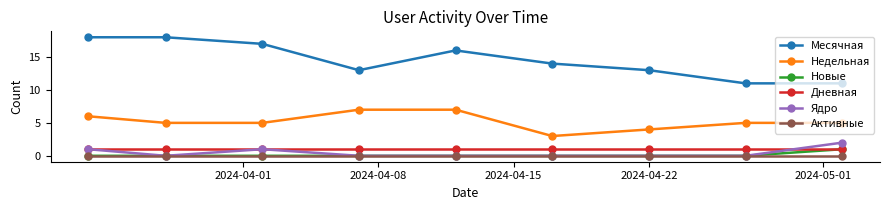

Reading left to right, extract all data points from this chart.

Месячная: 18	18	17	13	16	14	13	11	11
Недельная: 6	5	5	7	7	3	4	5	5
Новые: 0	0	0	0	0	0	0	0	1
Дневная: 1	1	1	1	1	1	1	1	1
Ядро: 1	0	1	0	0	0	0	0	2
Активные: 0	0	0	0	0	0	0	0	0